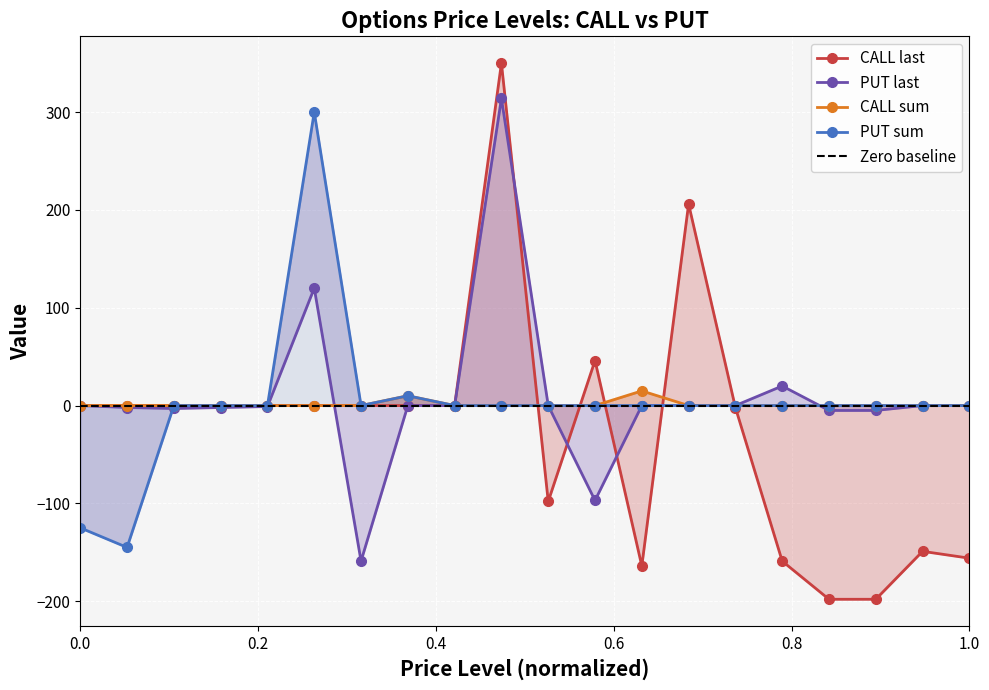

How many series are shown in this chart?

4